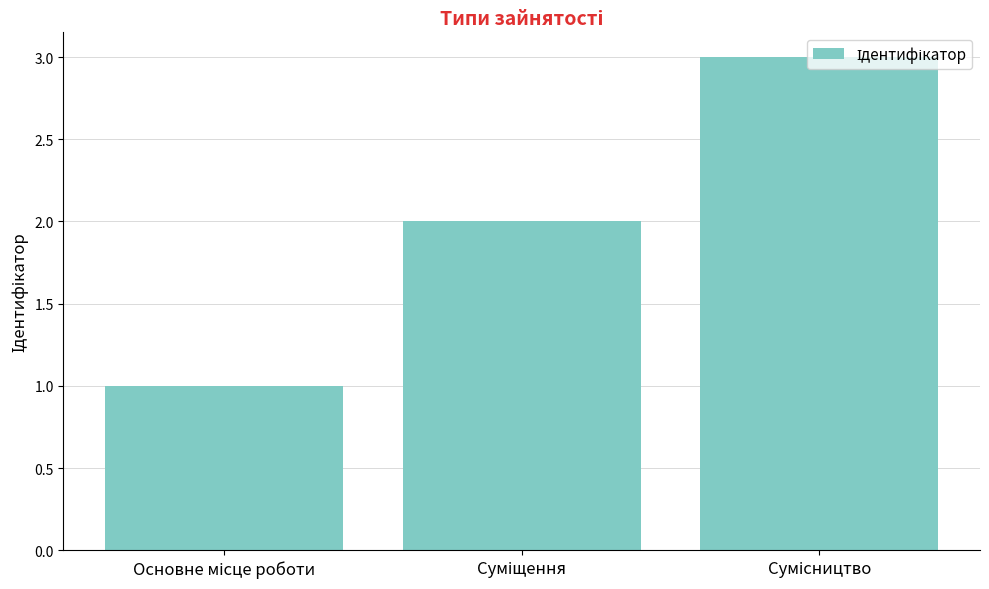

What is the maximum value shown in the chart?

3